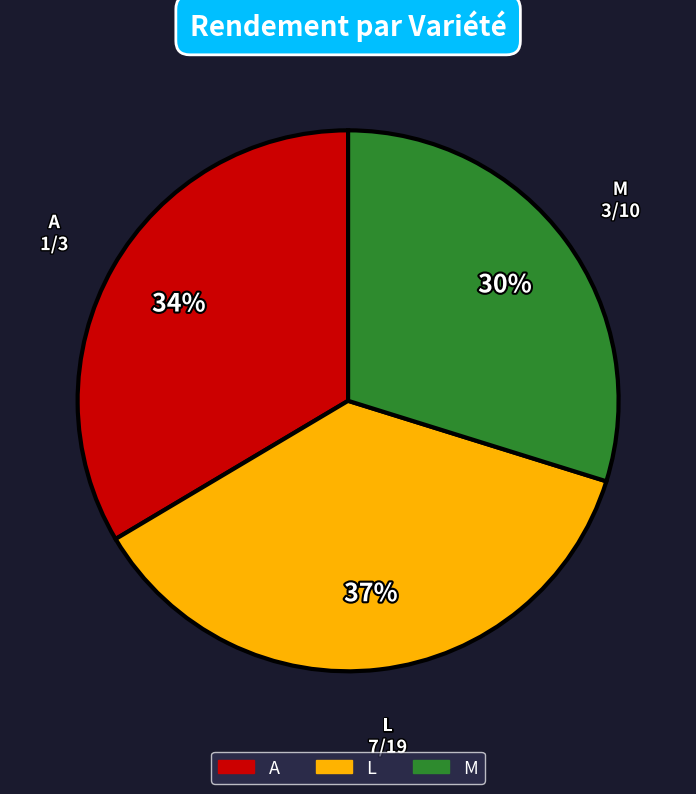

Does any single category account for the majority?

No